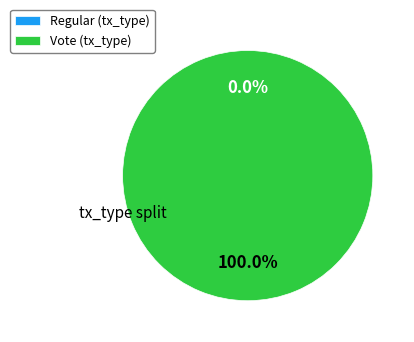

The Vote (io_index=2) slice represents 100% of the pie. True or false?

True